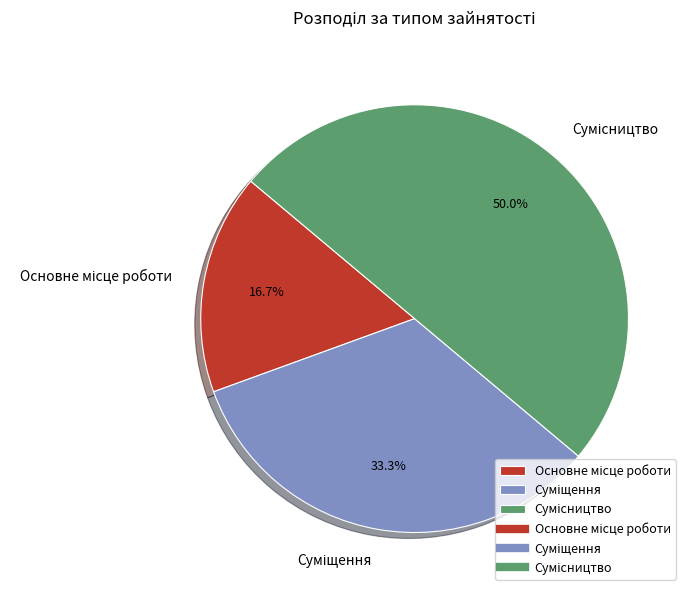

Which category has the smallest portion of the pie?

Основне місце роботи